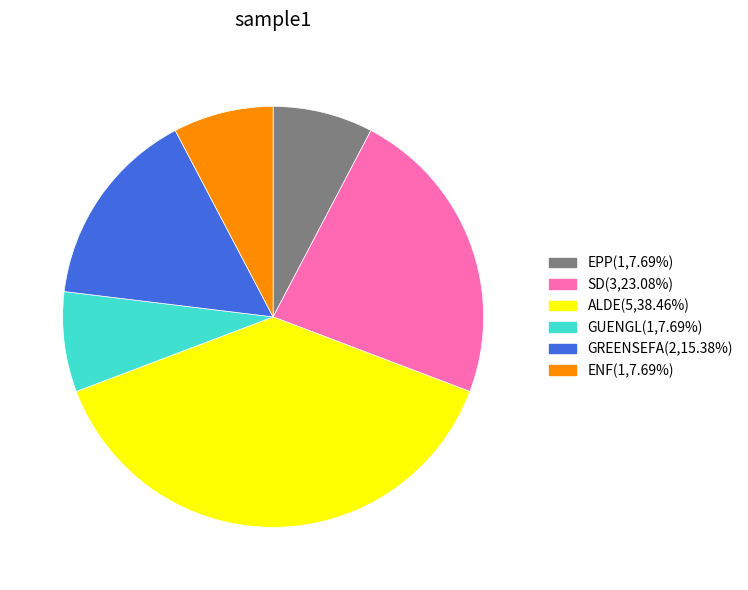

Approximately how many times larger is the value at ENF compared to GUENGL?

1.0